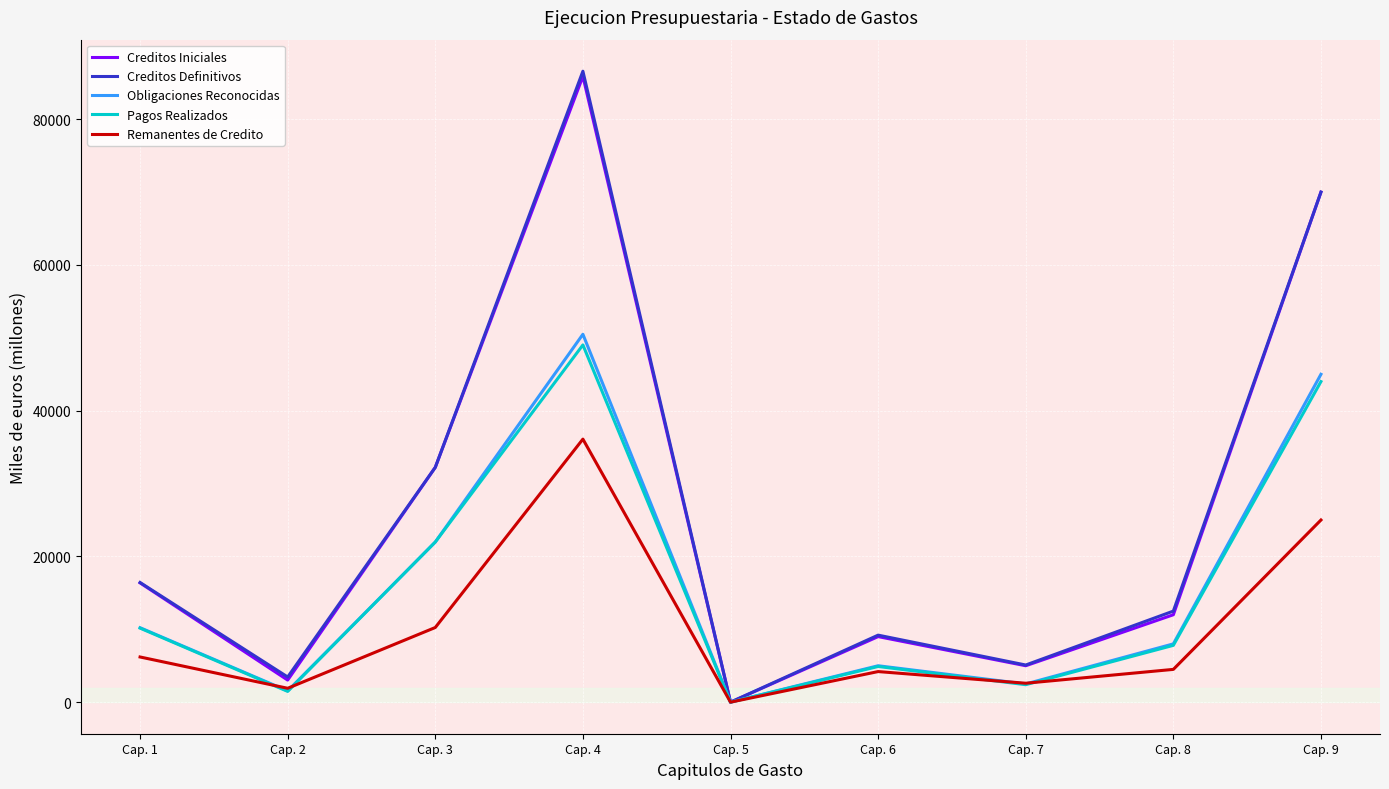

What is the total value across all series at Cap. 3?

118670.1